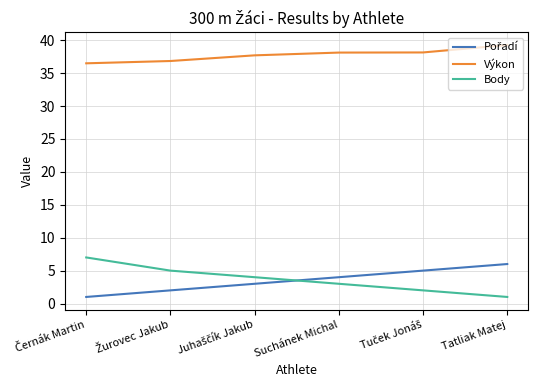

True or false: Body and Výkon intersect in this chart.

False